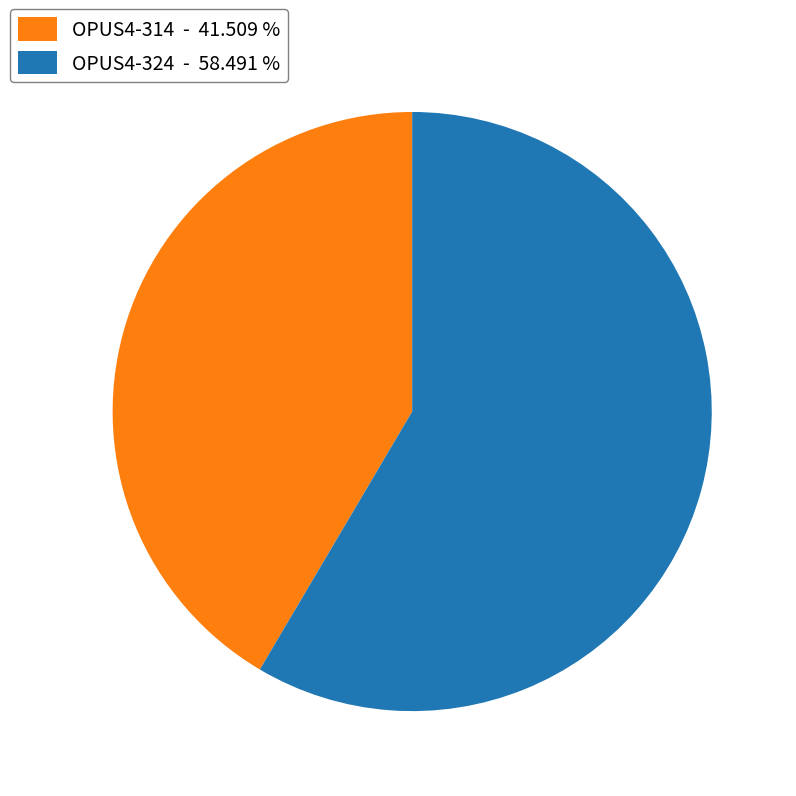

How many segments does this pie chart have?

2